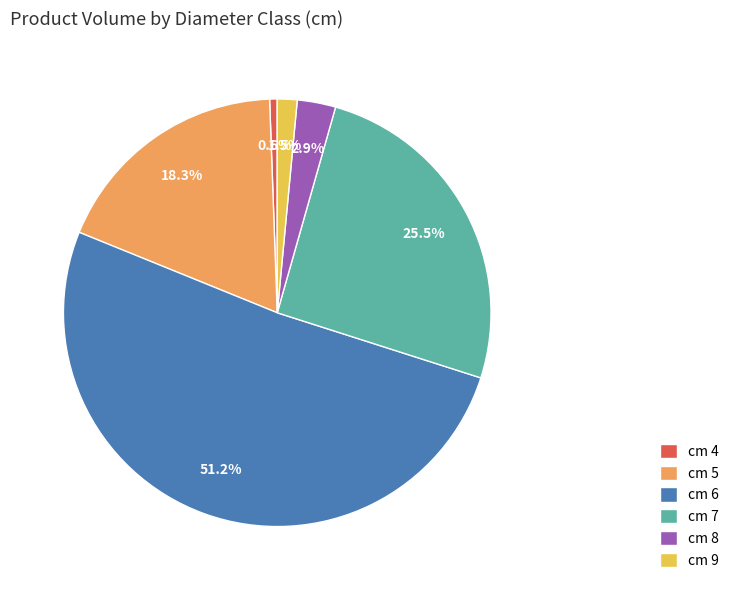

Between cm 4 and cm 9, which is larger?

cm 9